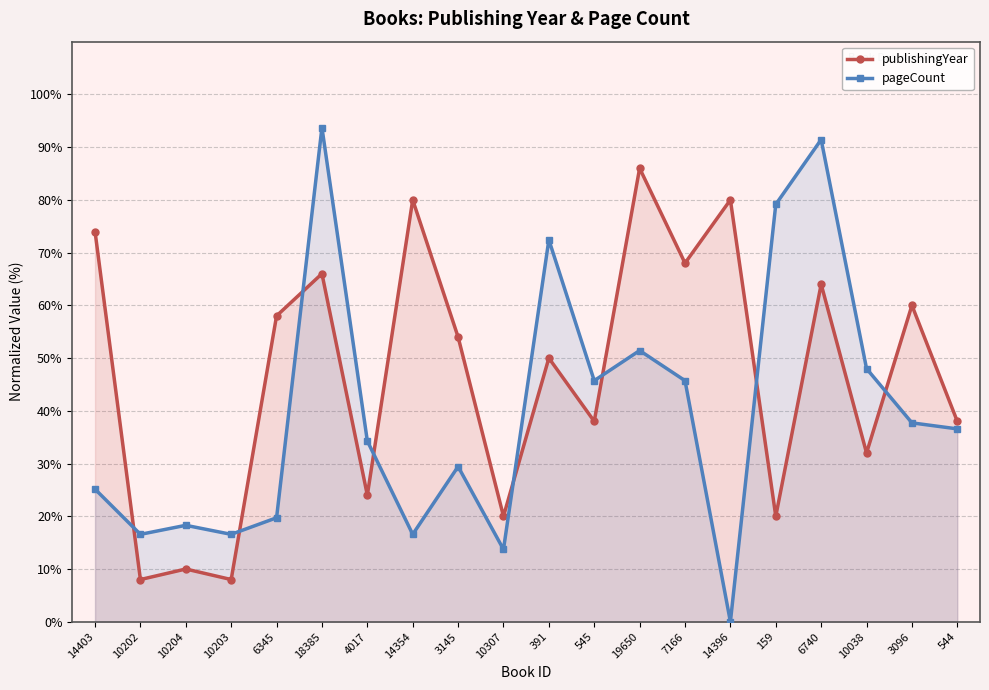

How many values in the publishingYear series are below 54?

10